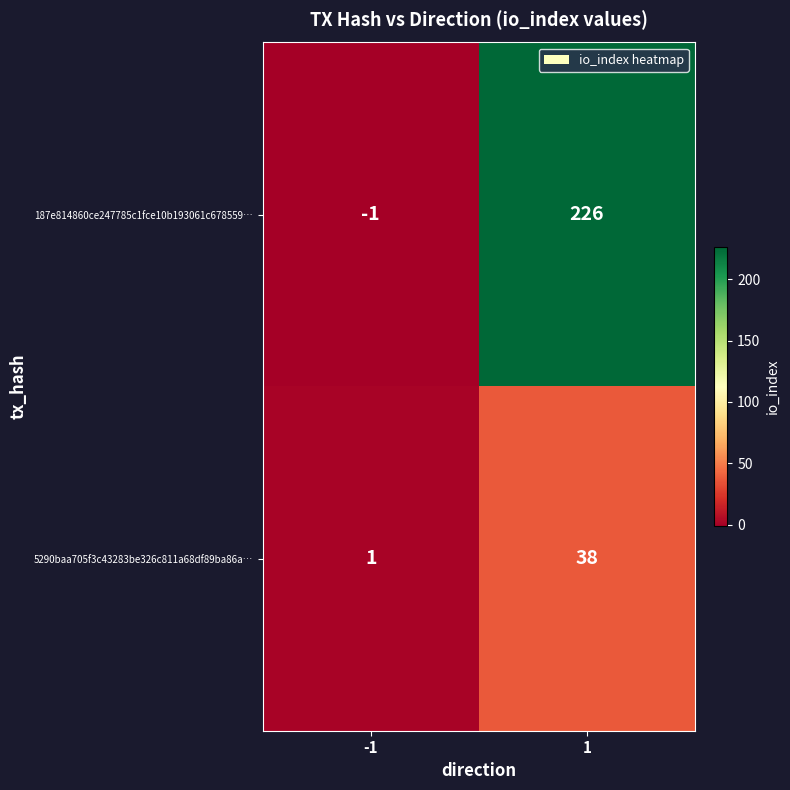

What is the sum of the 5290baa705f3c43283be326c811a68df89ba86a… values at 1 and -1?

39